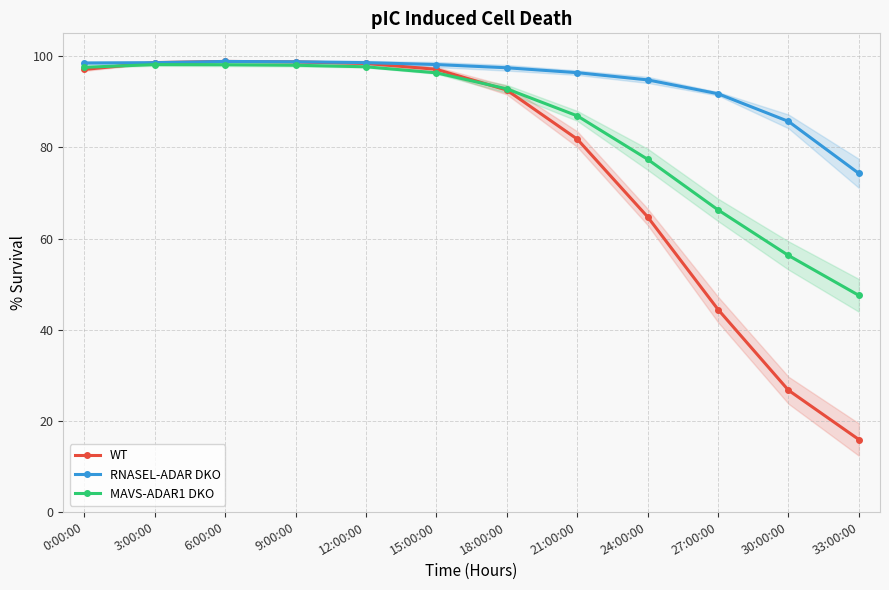

Between 0:00:00 and 3:00:00, which is larger?

3:00:00